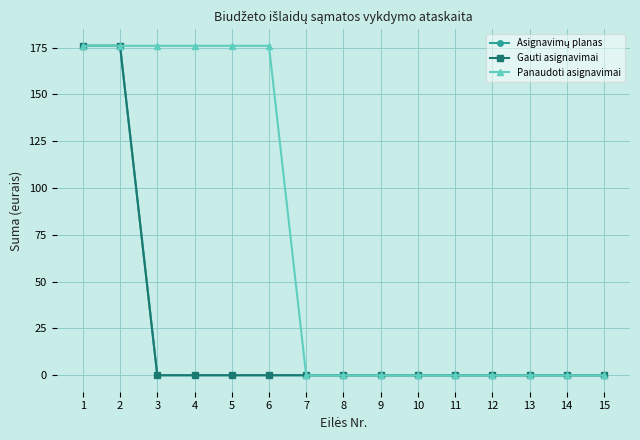

How many lines are shown in the chart?

3